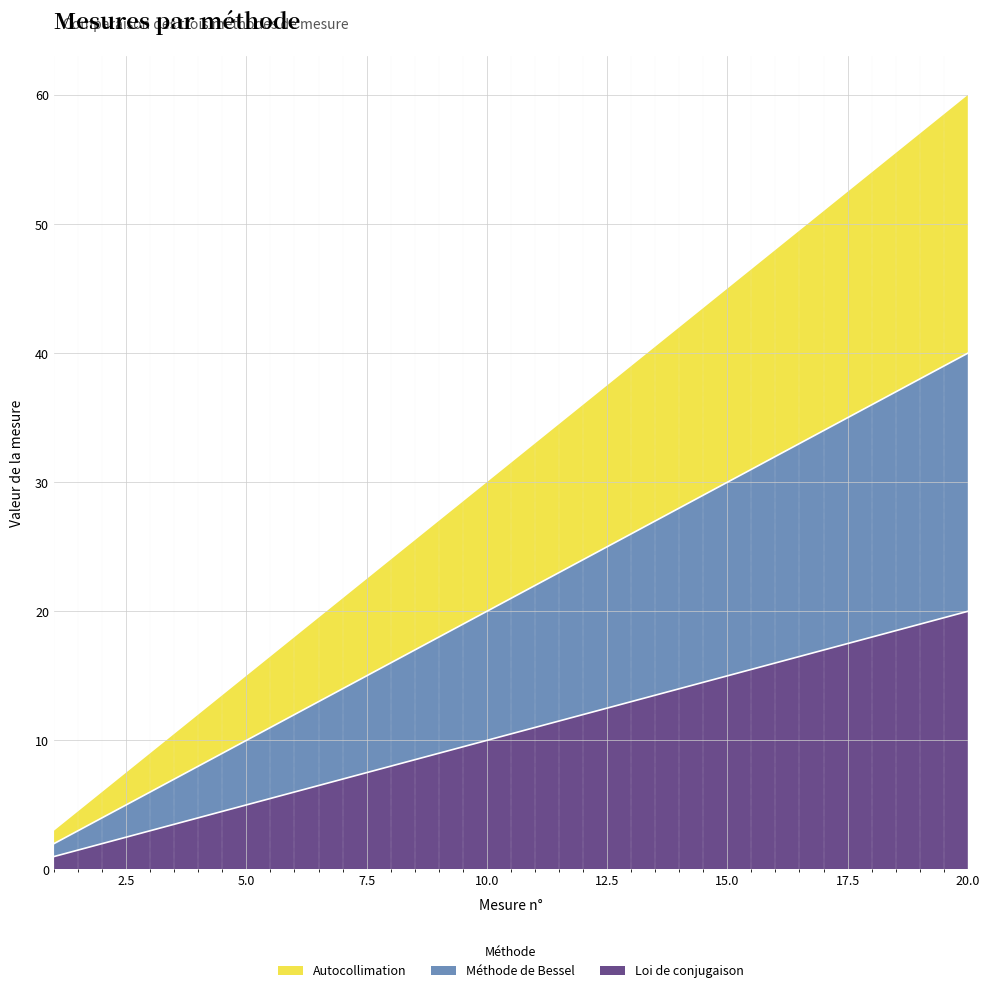

Rank the categories by Autocollimation value from lowest to highest.

1, 2, 3, 4, 5, 6, 7, 8, 9, 10, 11, 12, 13, 14, 15, 16, 17, 18, 19, 20